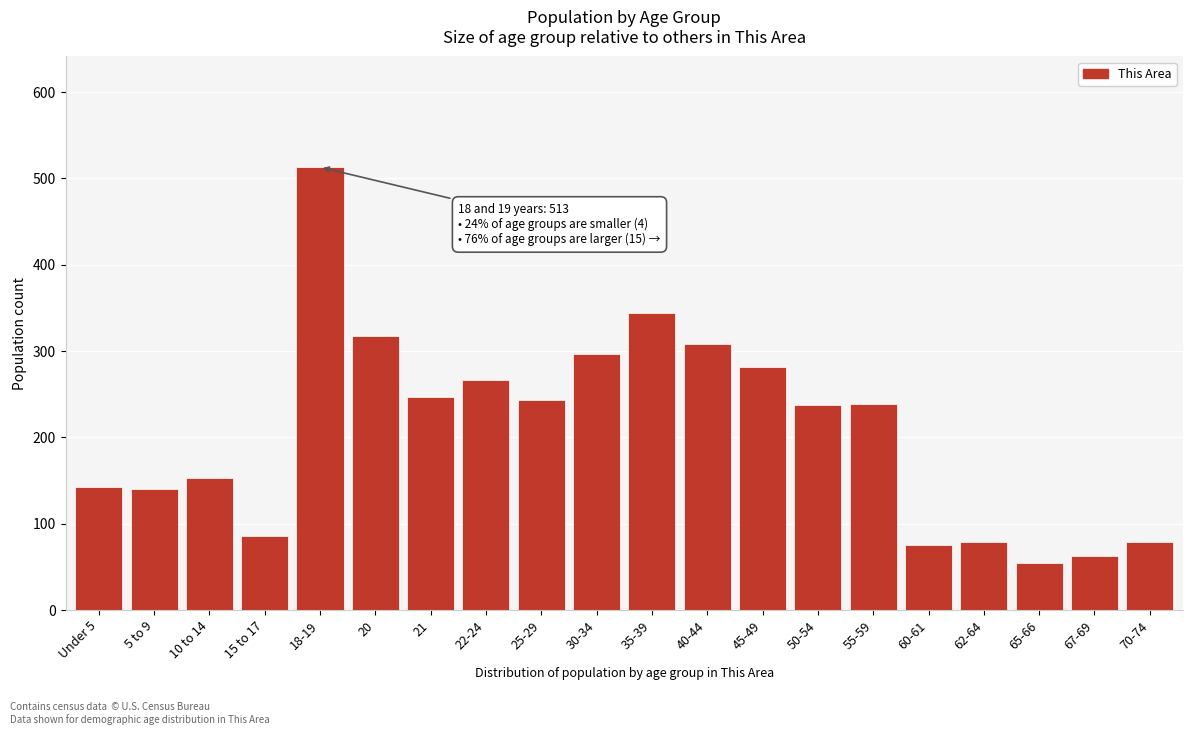

The value at 67-69 is 101. True or false?

False